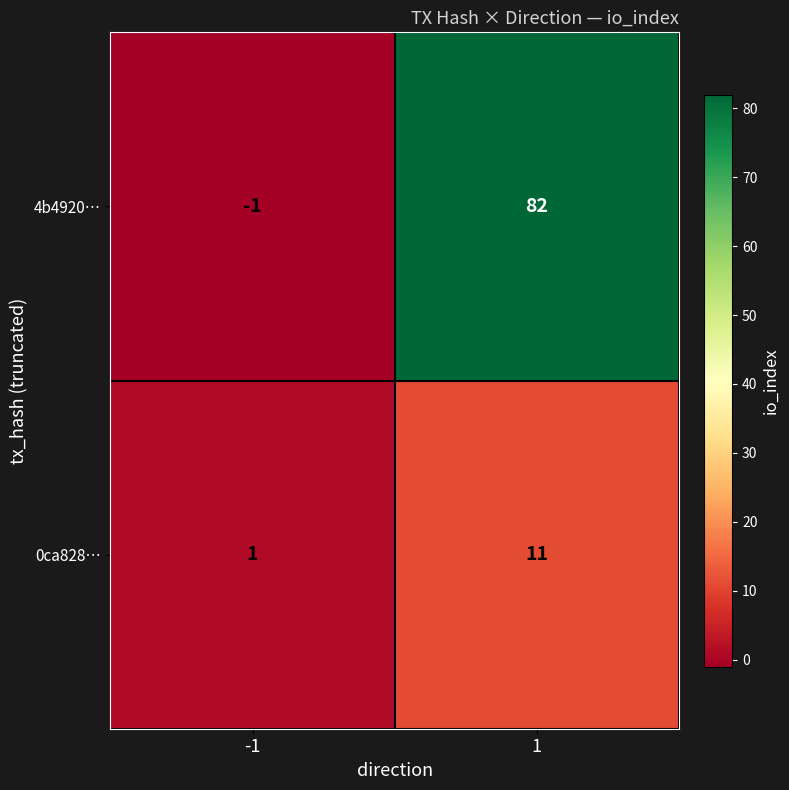

Which category has the lowest value across all series?

-1